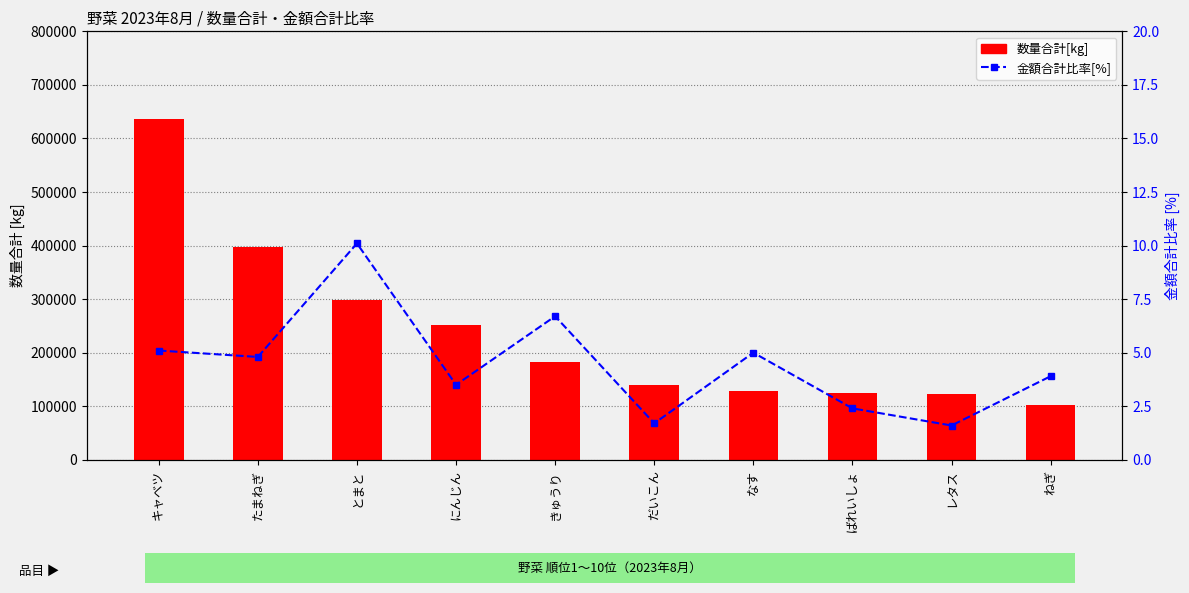

Reading right to left, transcribe all the data shown in this chart.

数量合計[kg]: 102567.0	122991.0	124925.0	128133.0	139024.0	182959.0	252364.0	297593.0	396406.0	636582.0
金額合計比率[%]: 3.9	1.6	2.4	5.0	1.7	6.7	3.5	10.1	4.8	5.1